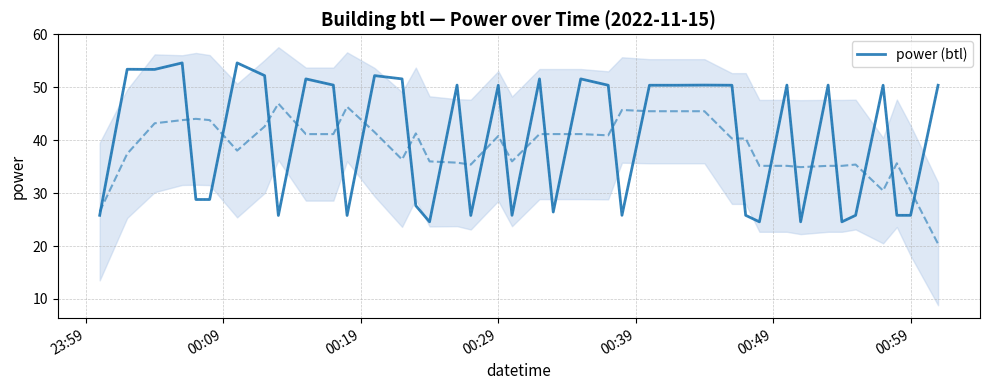

Is it true that power (btl) equals 43.5 at 00:59?

False